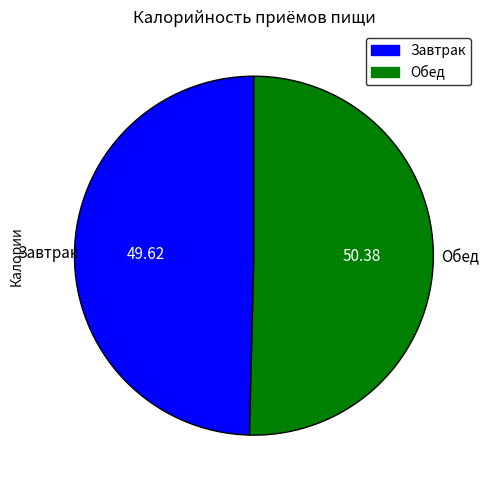

Is there any slice that represents more than half of the pie?

Yes